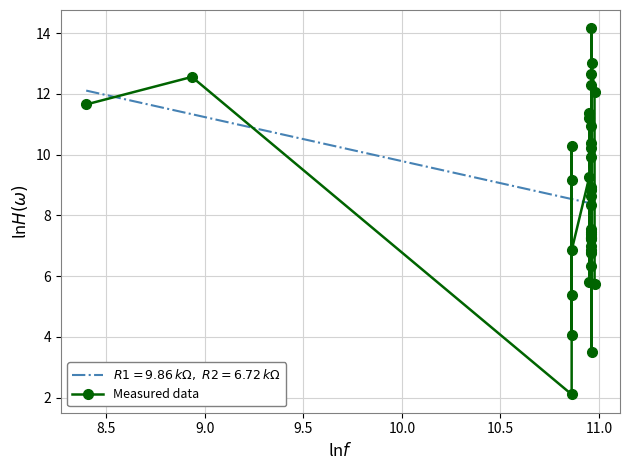

How many interior local peaks (higher than both neighbors) does the data have?

15